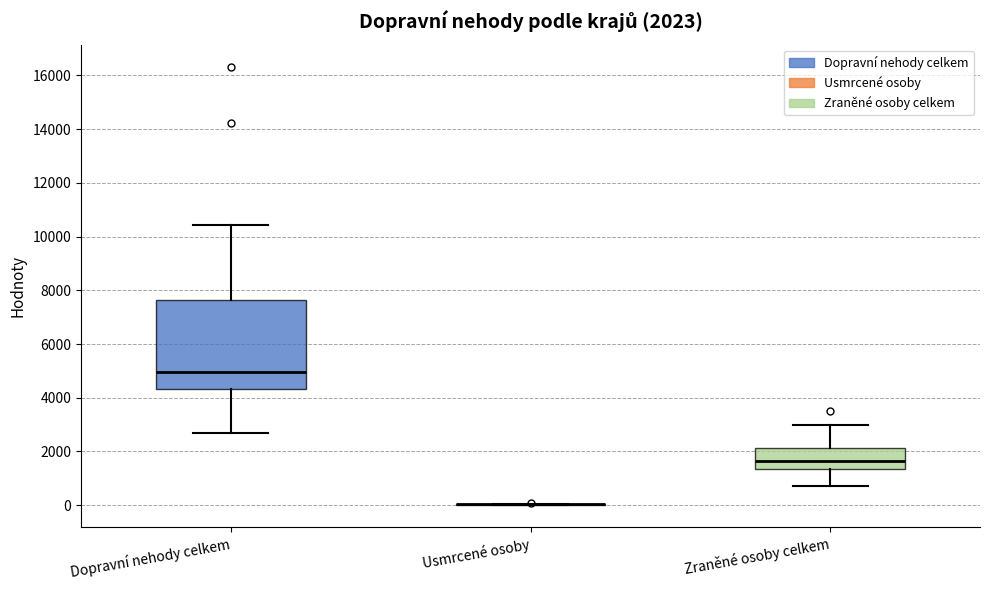

Comparing the boxes themselves (not the whiskers), which one is the tallest?

Dopravní nehody celkem